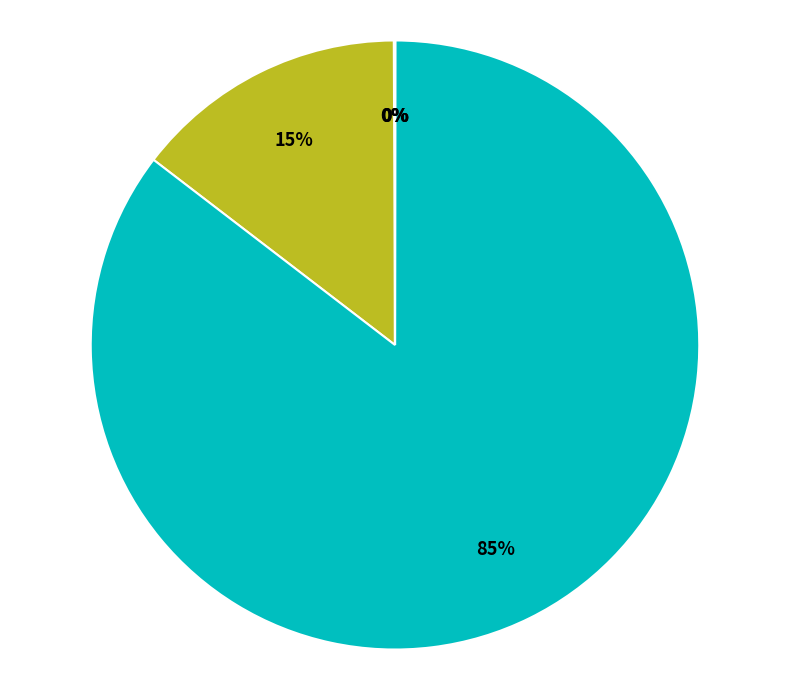

To the nearest percent, what is the average slice percentage?

20%